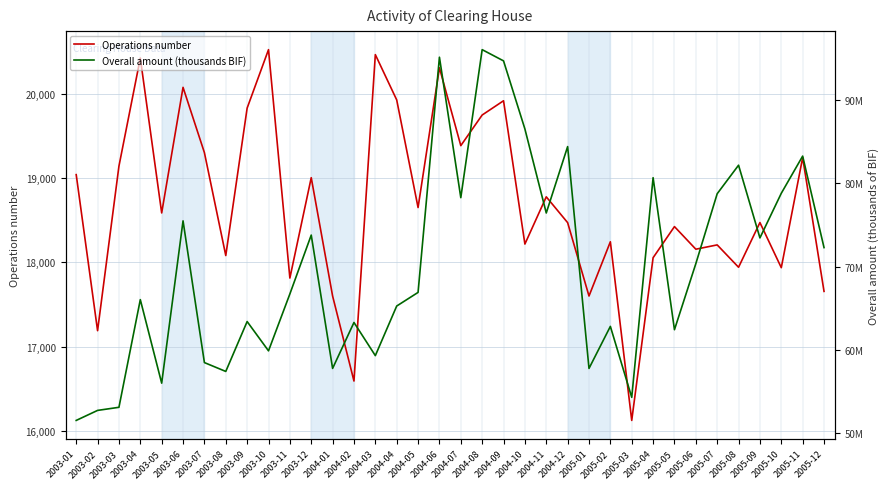

At which category does the chart reach its peak across all series?

2004-08